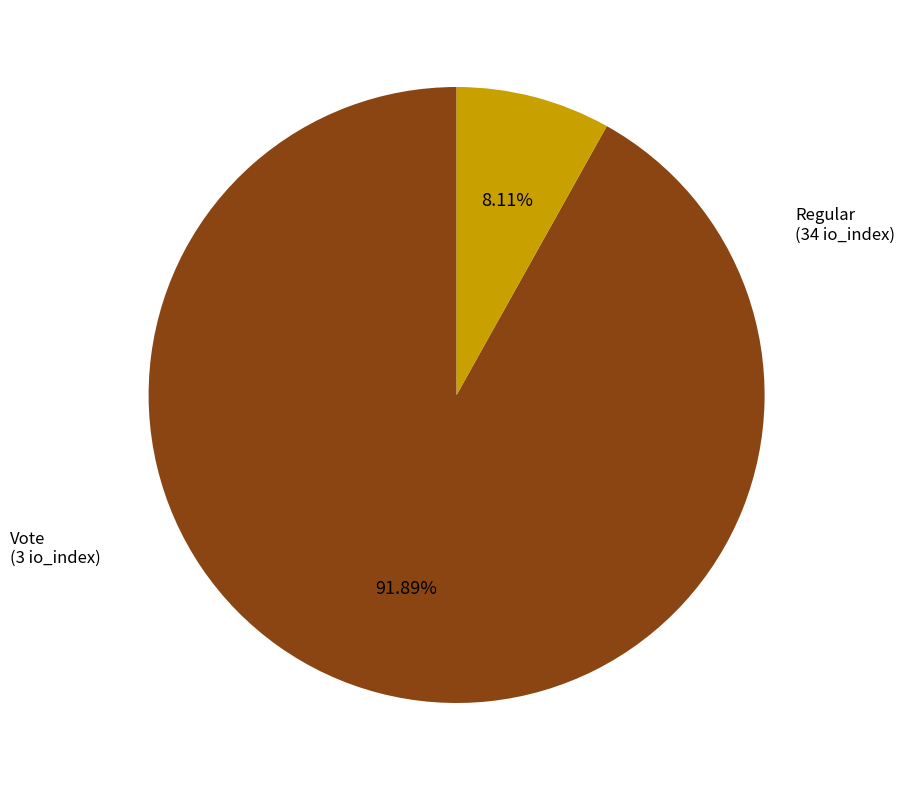

Does any single category account for the majority?

Yes